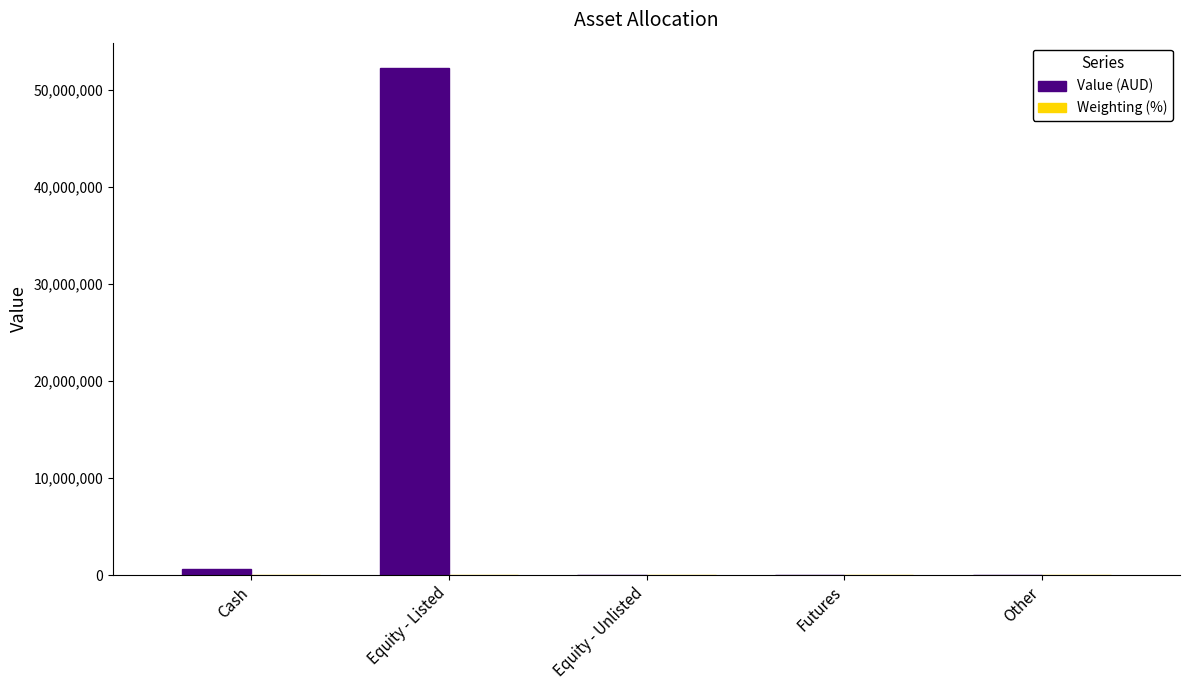

The value of Value (AUD) at Equity - Listed is 52276734.8. True or false?

True